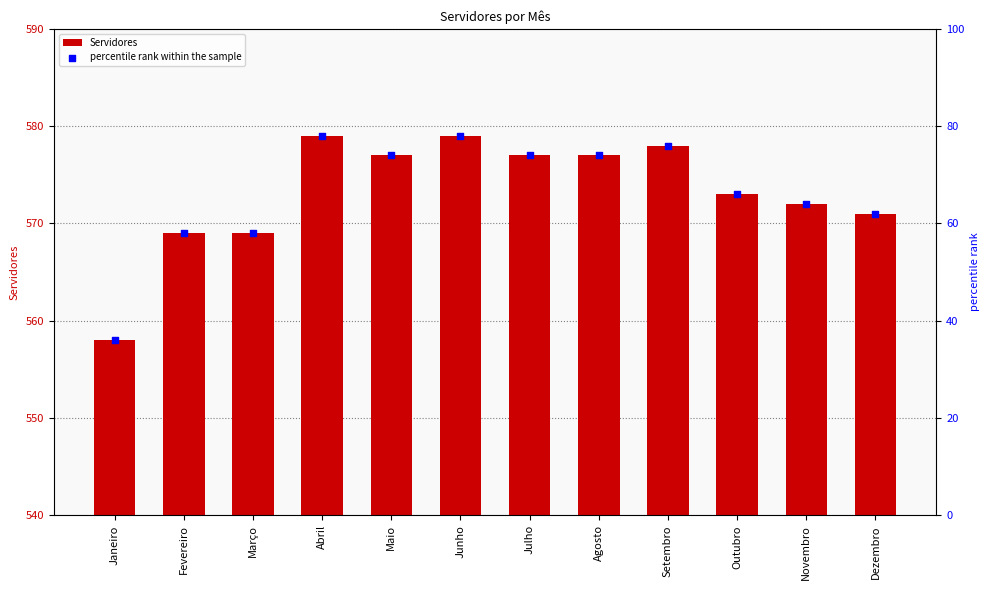

What is the total value across all series at Junho?

657.0